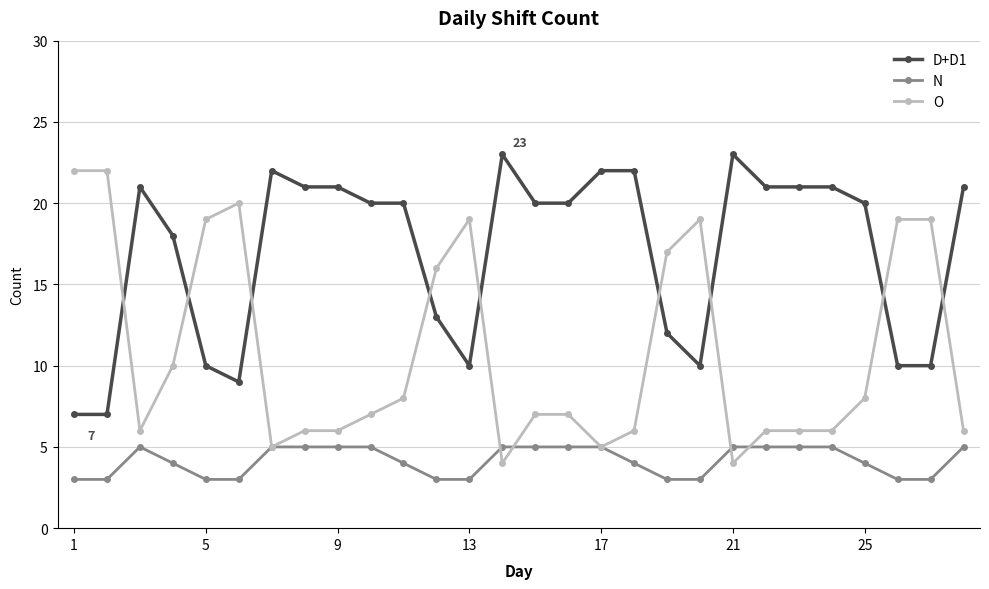

What is the value of the D+D1 point at the 15th from the left?

20